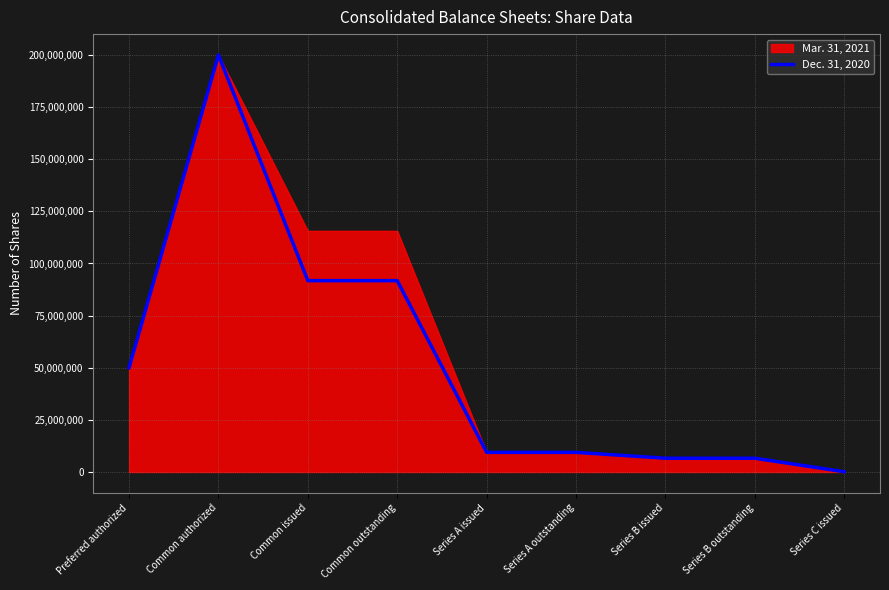

List the labels in order of value, smallest first.

Series C issued, Series B issued, Series B outstanding, Series A issued, Series A outstanding, Preferred authorized, Common issued, Common outstanding, Common authorized